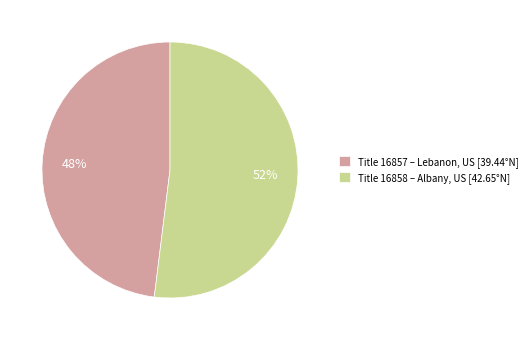

Rank the categories by value from highest to lowest.

Title 16858 – Albany, US [42.65°N], Title 16857 – Lebanon, US [39.44°N]